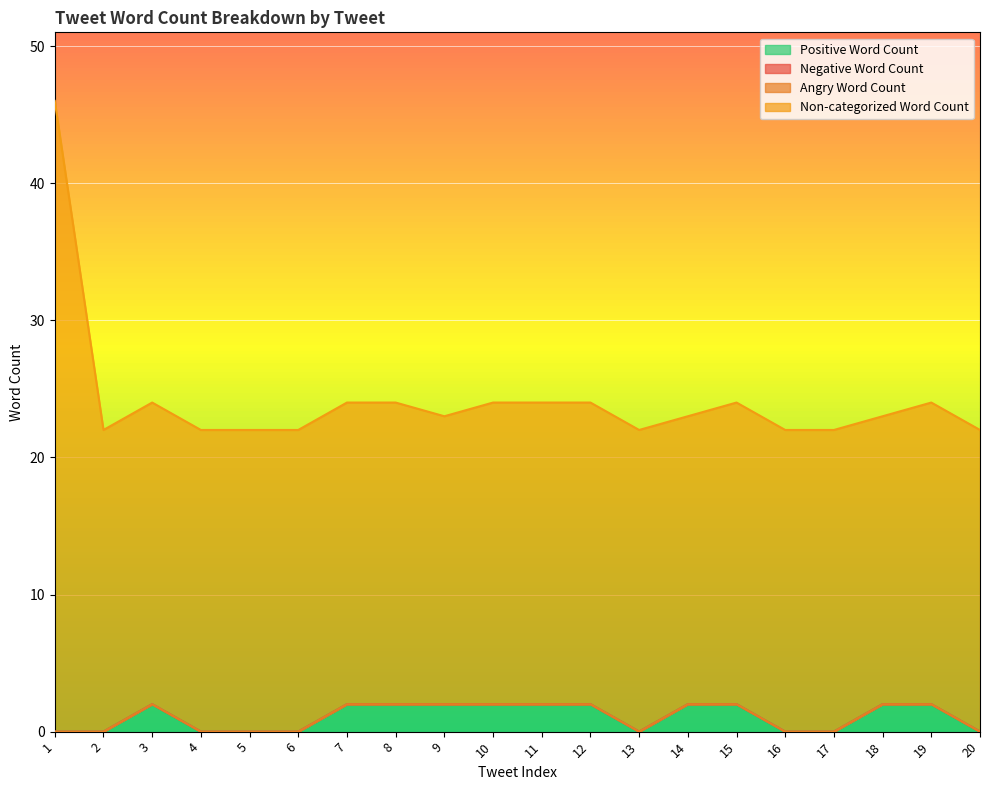

Rank the categories by Non-categorized Word Count value from lowest to highest.

2, 4, 5, 6, 13, 16, 17, 20, 9, 14, 18, 3, 7, 8, 10, 11, 12, 15, 19, 1